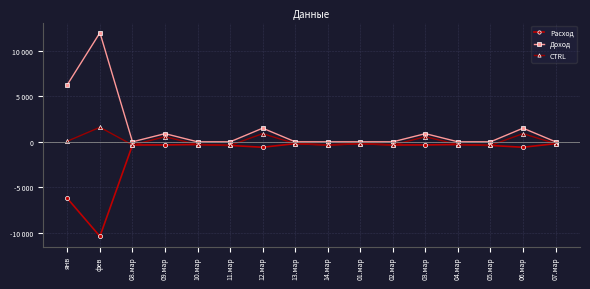

The Доход series shows 2655 at 06.мар. True or false?

False